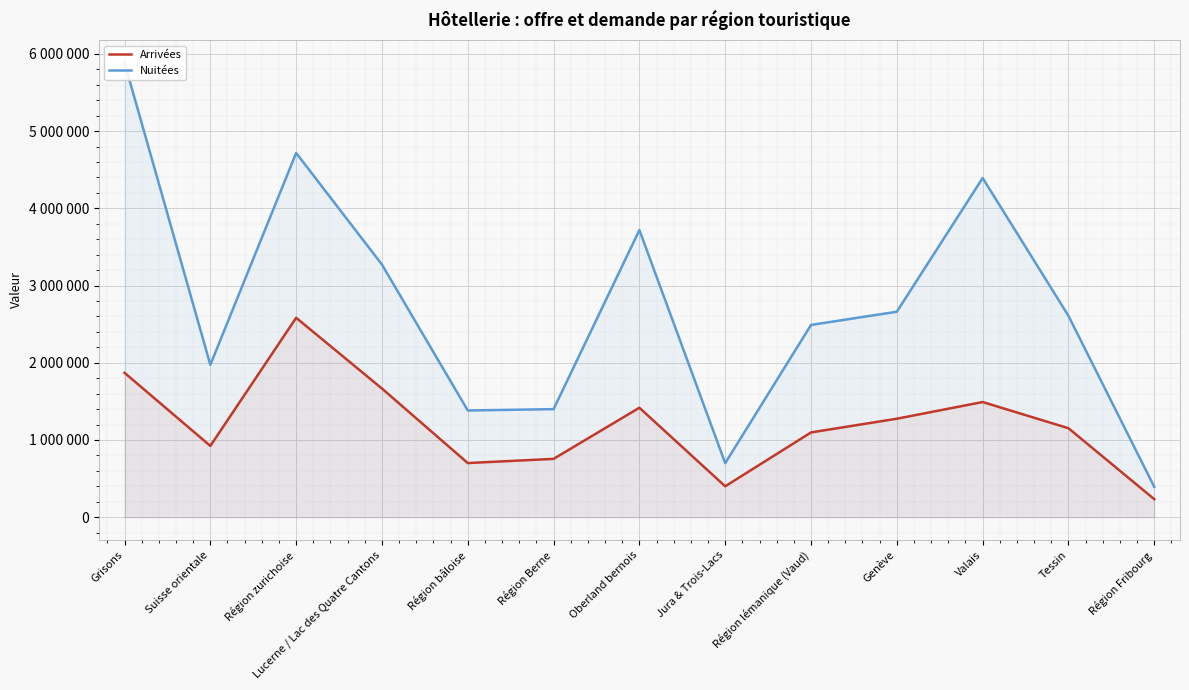

What is the difference between the Nuitées values at Suisse orientale and Genève?

687577